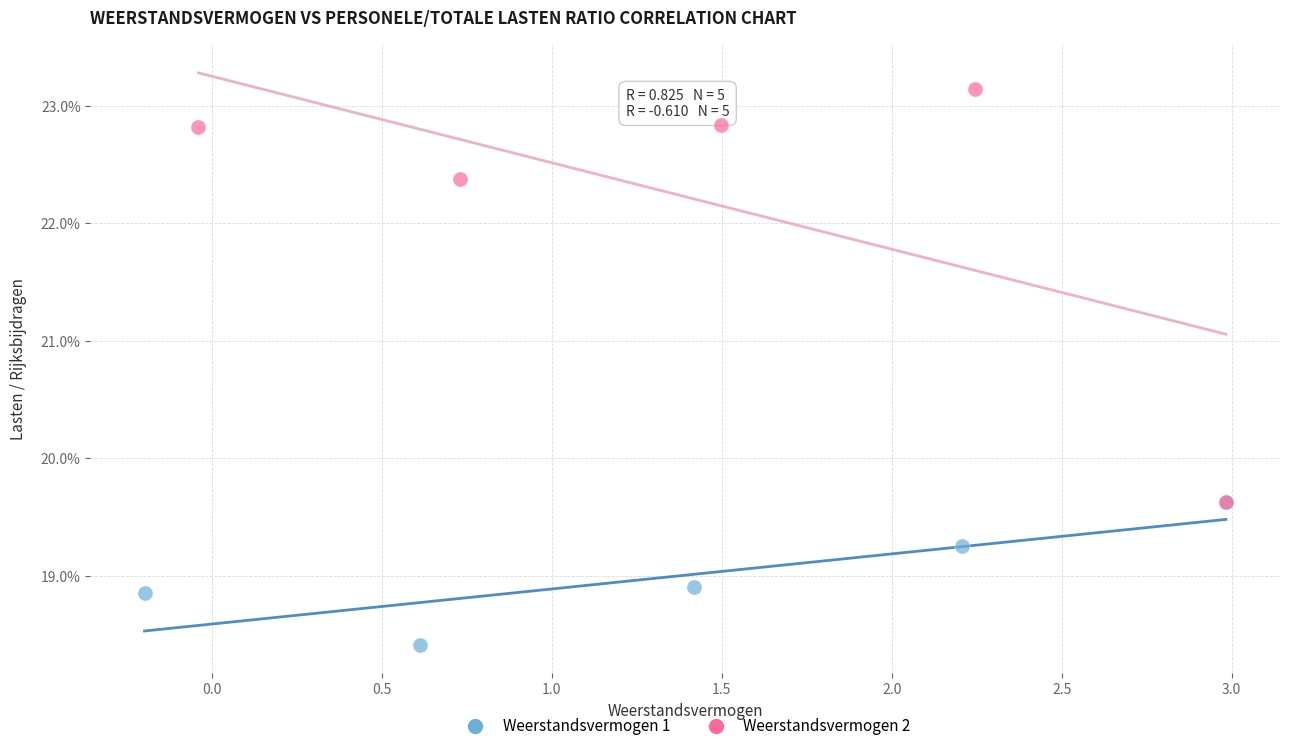

Which series reaches the minimum Y coordinate?

Weerstandsvermogen 1